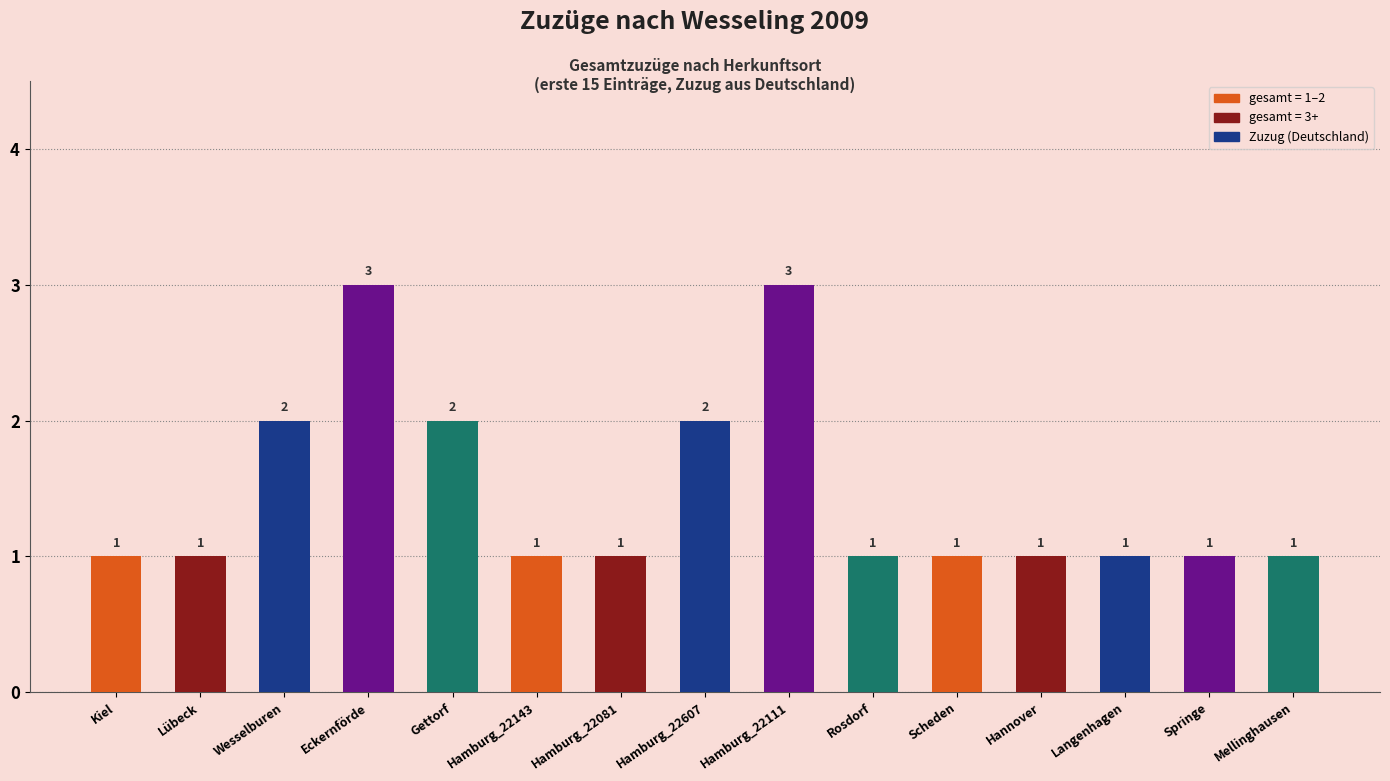

How many values are between 1 and 2?

13